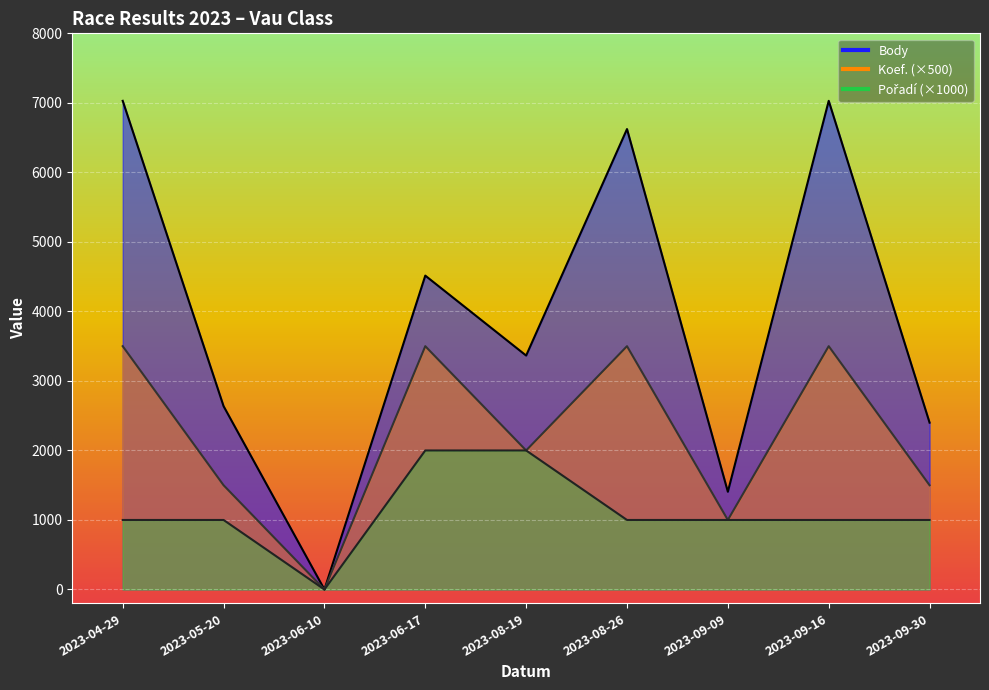

Reading left to right, transcribe all the data shown in this chart.

Body: 7029	2637	0	4515	3365	6623	1406	7029	2400
Koef.: 3500	1500	0	3500	2000	3500	1000	3500	1500
Pořadí: 1000	1000	0	2000	2000	1000	1000	1000	1000